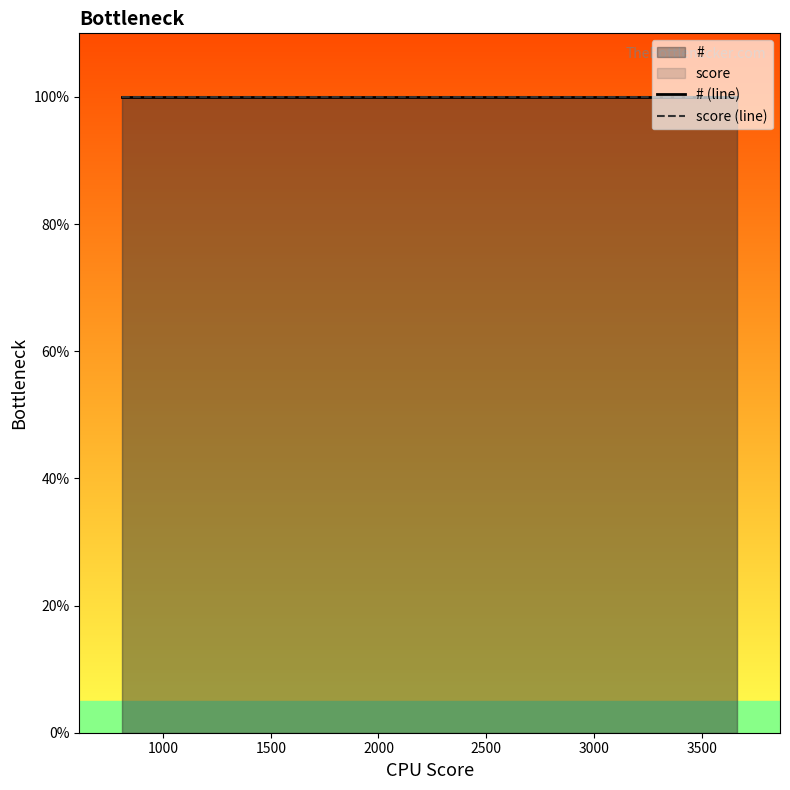

What is the sum of all # values?

6100